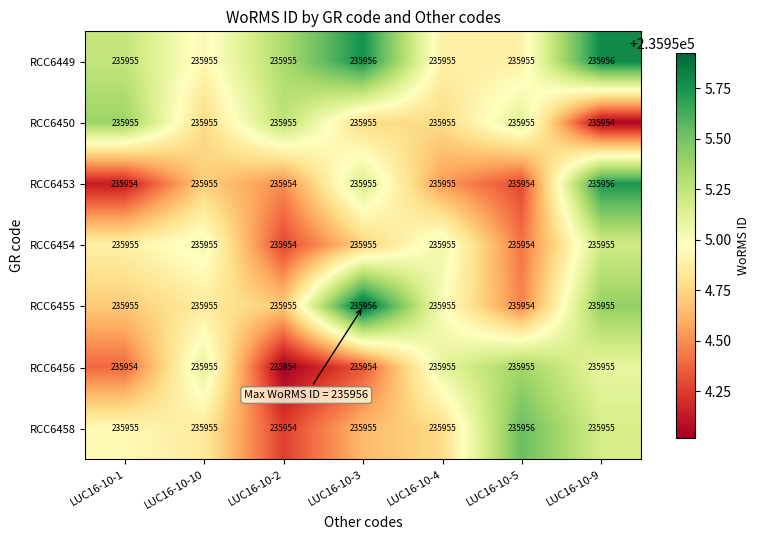

What is the average value of the RCC6458 series?

235955